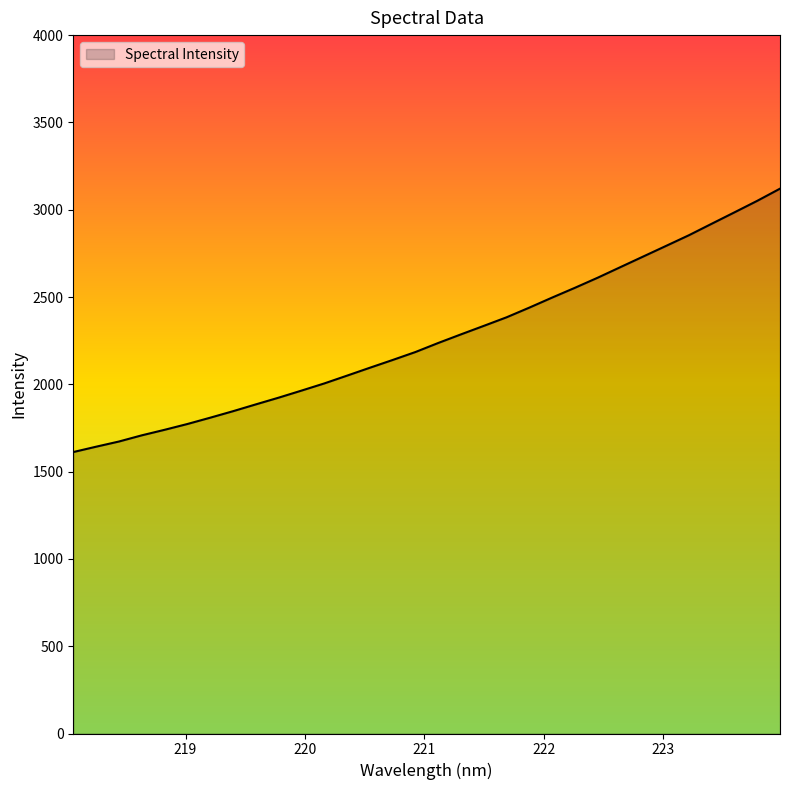

What is the smallest value displayed?

1612.0